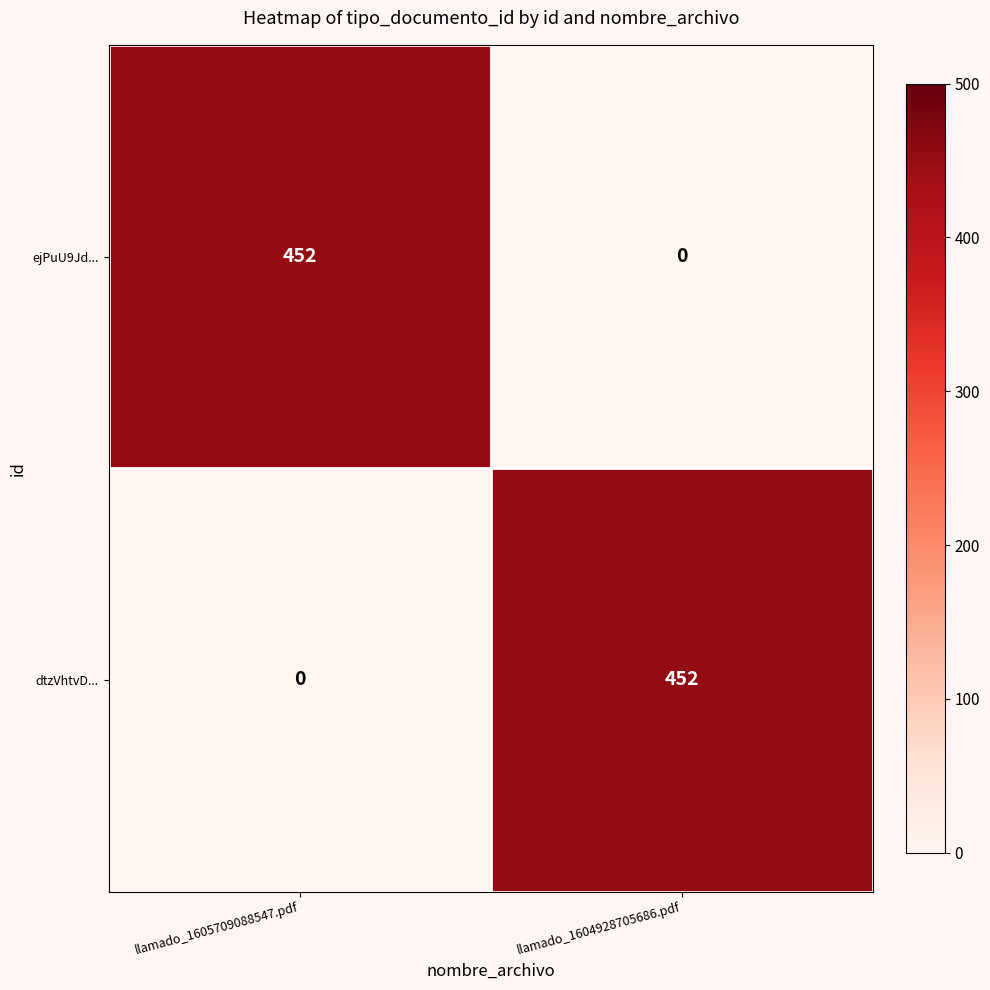

Reading left to right, what are all the values shown in this chart?

ejPuU9Jd...: 452	0
dtzVhtvD...: 0	452